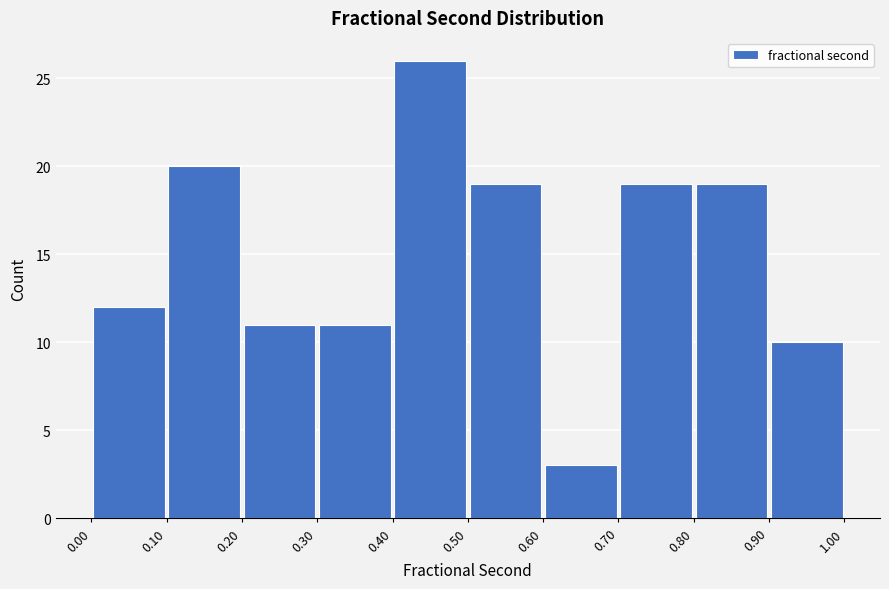

Reading left to right, list every bar in this chart as the range it spans on the x-axis followed by its height. The values are not printed on the chart, so give them approximately, as read against the axis.

0.00 to 0.10: 12
0.10 to 0.20: 20
0.20 to 0.30: 11
0.30 to 0.40: 11
0.40 to 0.50: 26
0.50 to 0.60: 19
0.60 to 0.70: 3
0.70 to 0.80: 19
0.80 to 0.90: 19
0.90 to 1.00: 10